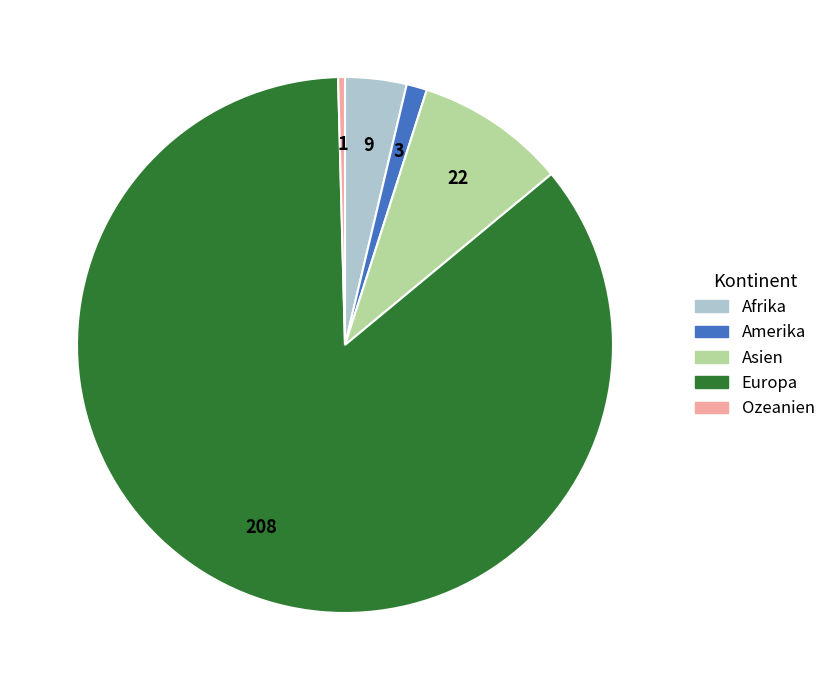

Which has a higher value, Ozeanien or Europa?

Europa